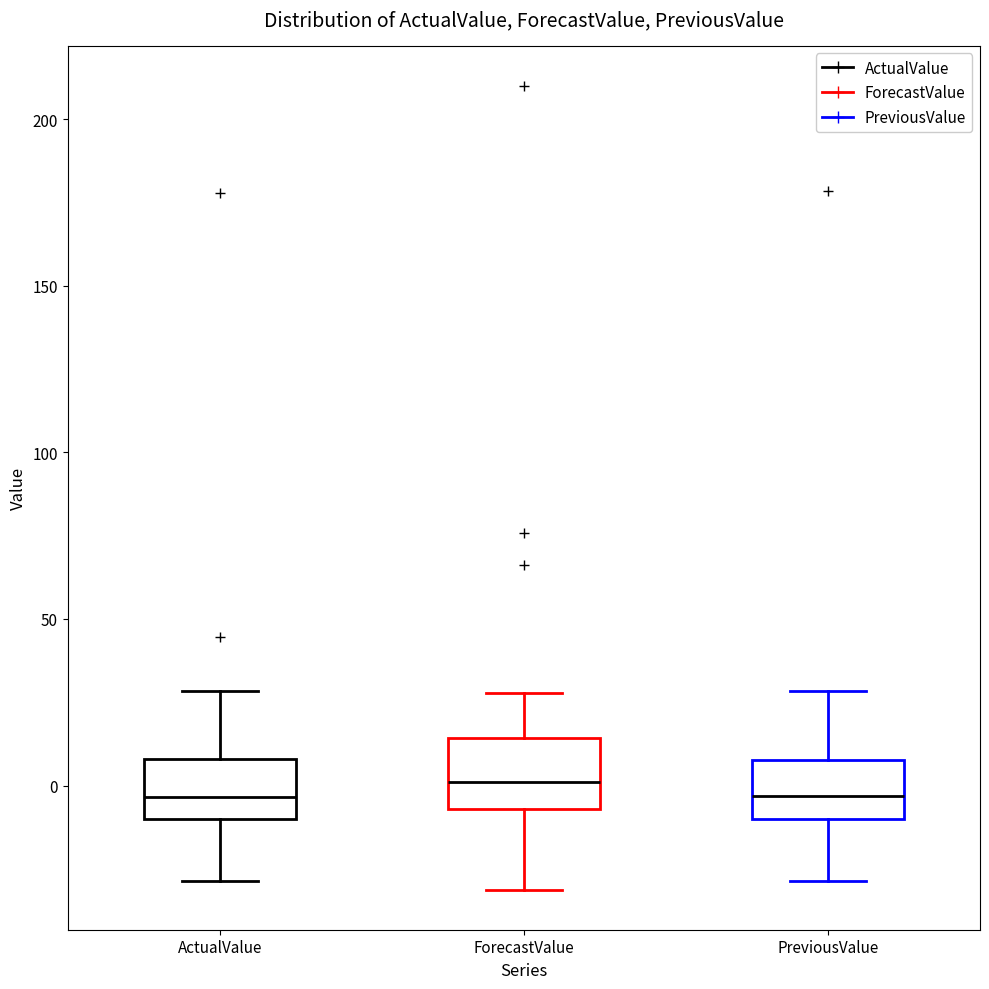

Reading left to right, transcribe this box plot: for each box, give where its median line is, the range the box spans, and where its two whiskers end, as read against the y-axis. The values are not printed on the chart, so give them approximately, as read against the axis.

ActualValue: median -5, box -10 to 10, whiskers -30 to 30
ForecastValue: median 0, box -5 to 15, whiskers -30 to 30
PreviousValue: median -5, box -10 to 10, whiskers -30 to 30